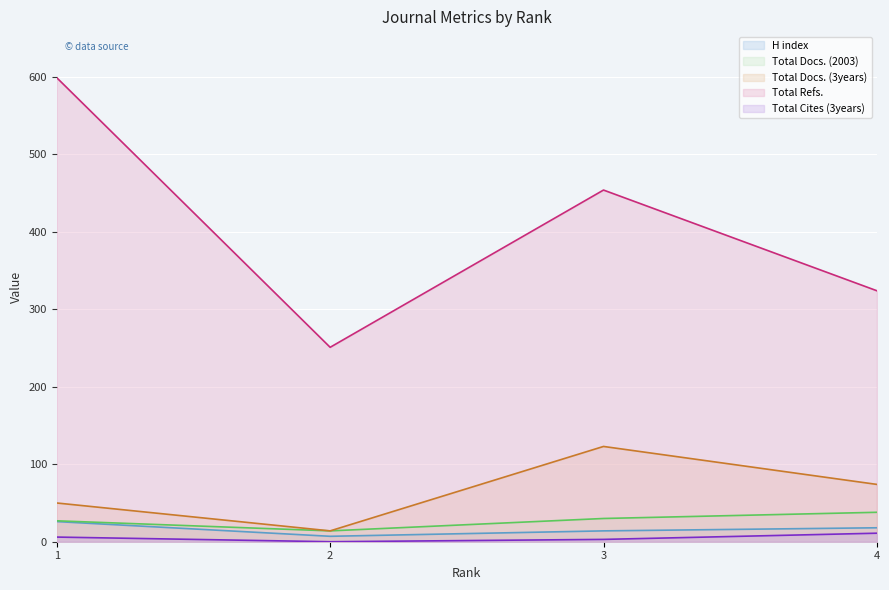

Reading left to right, extract all data points from this chart.

H index: 26	7	14	18
Total Docs. (2003): 27	14	30	38
Total Docs. (3years): 50	14	123	74
Total Refs.: 599	251	454	324
Total Cites (3years): 6	0	3	11